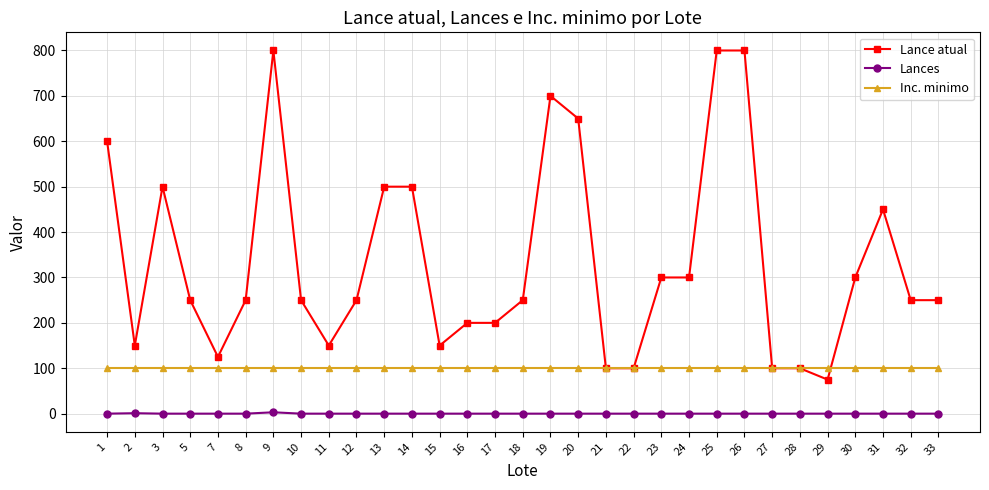

What is the maximum value for Lance atual?

800